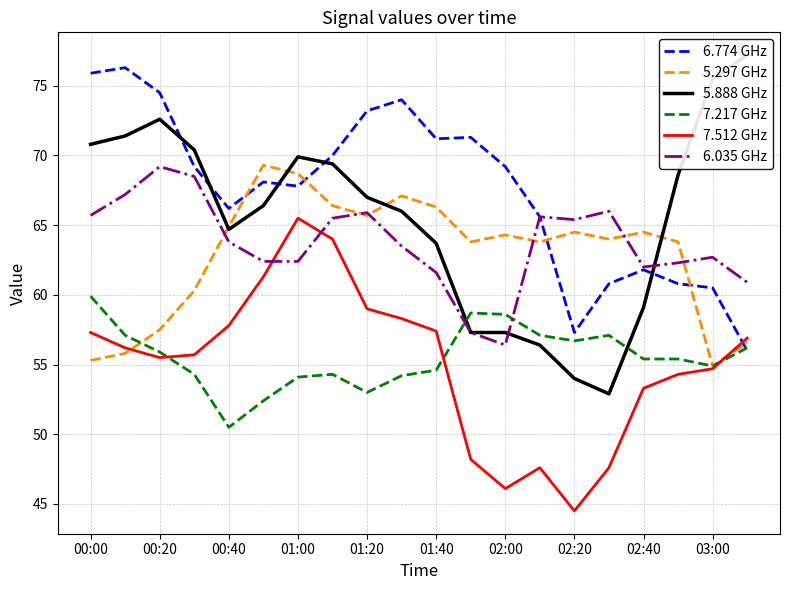

The value of 6.774 GHz at 03:00 is 60.5. True or false?

True